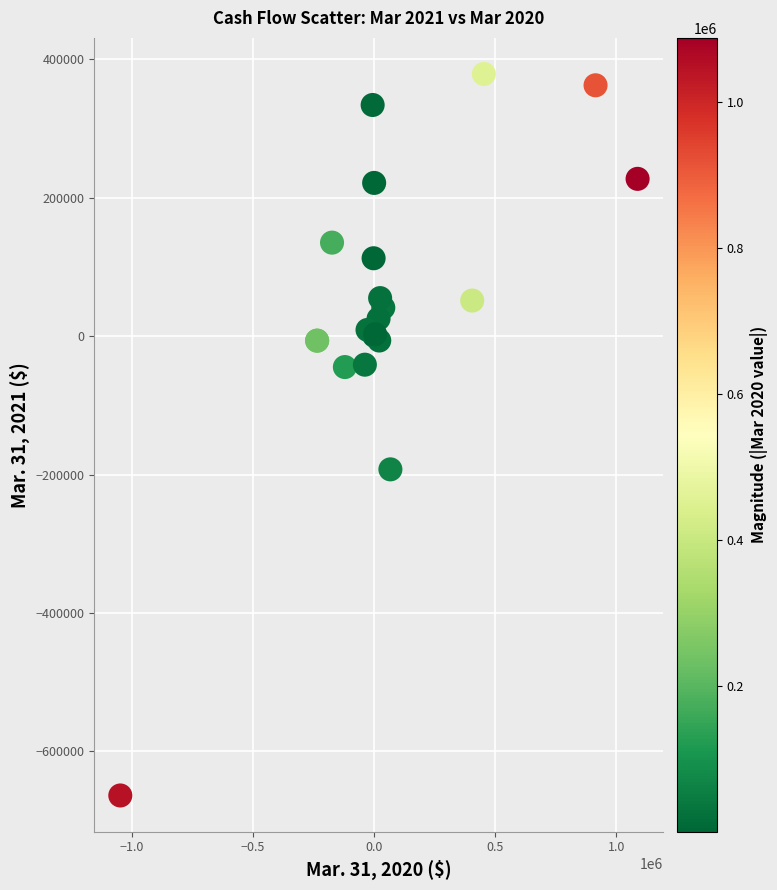

What Y value in the scatter plot is closest to -142361?

-192400